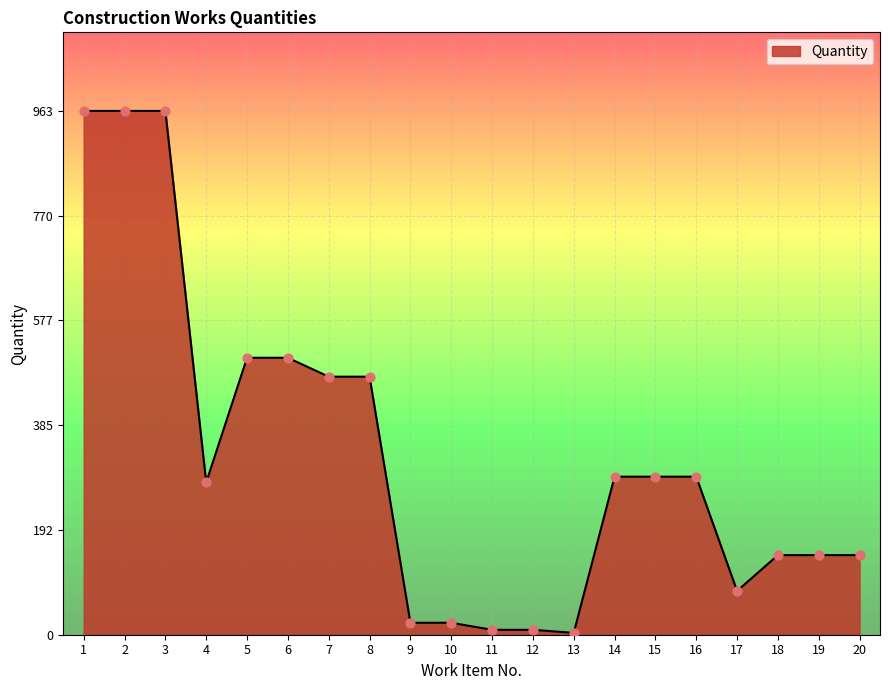

Approximately how many times larger is the value at 12 compared to 20?

0.1